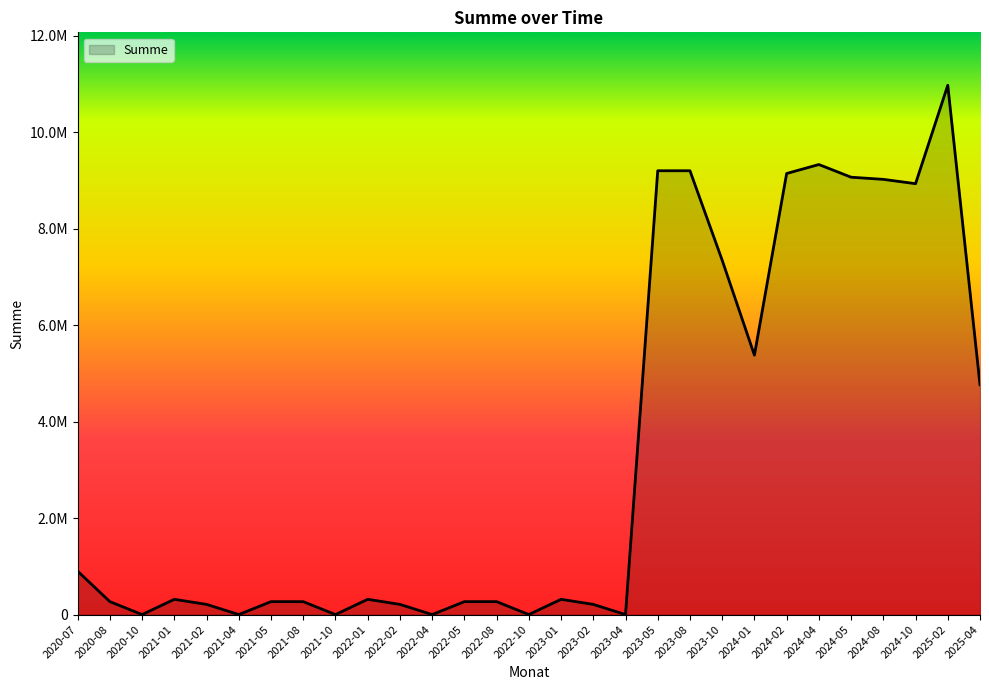

How many values exceed 316437?

15